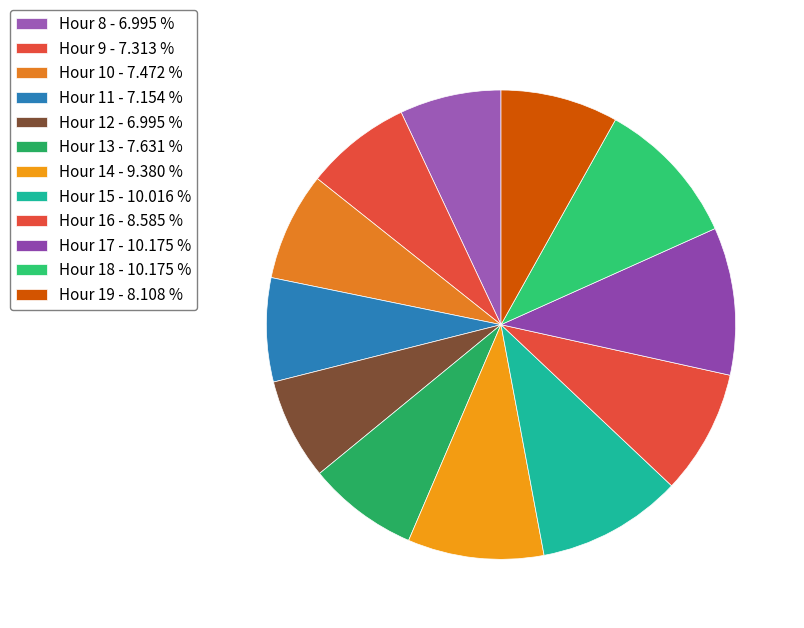

Count the number of slices in the pie.

12